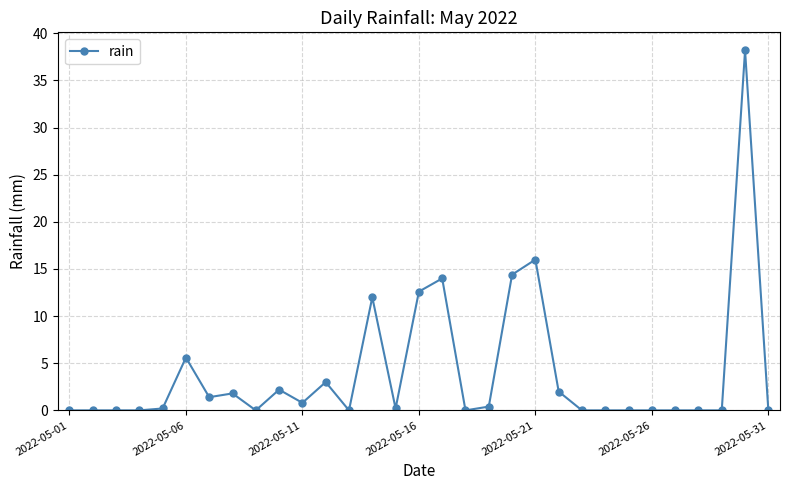

True or false: the data has more than 1 interior local peaks.

True